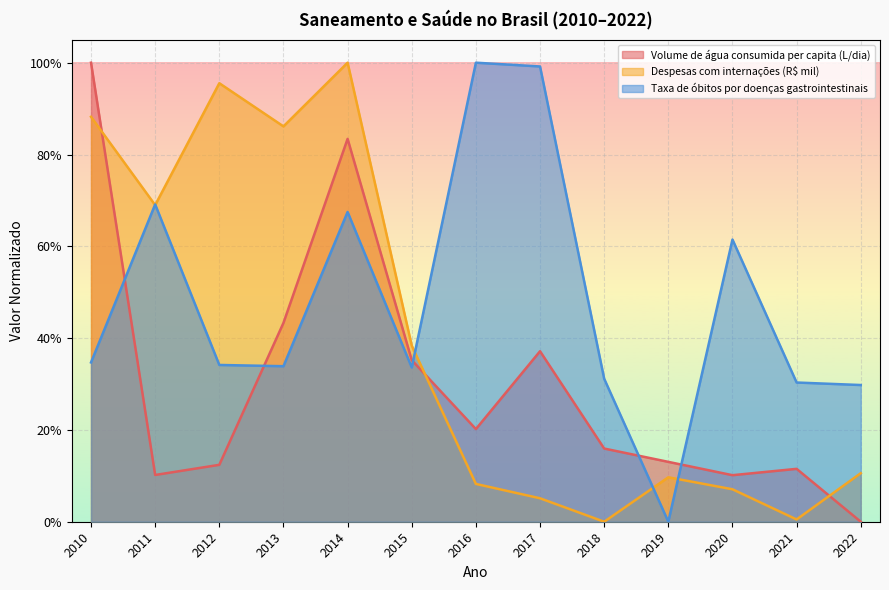

Which has a higher value, 2020 or 2019?

2019